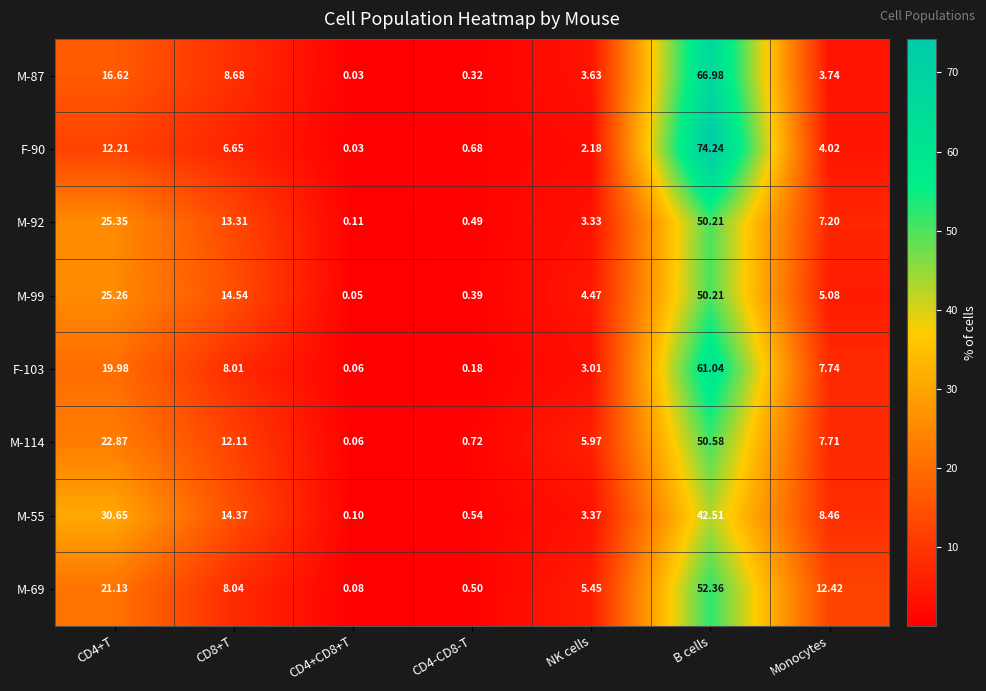

At how many categories does at least one series exceed 46?

1